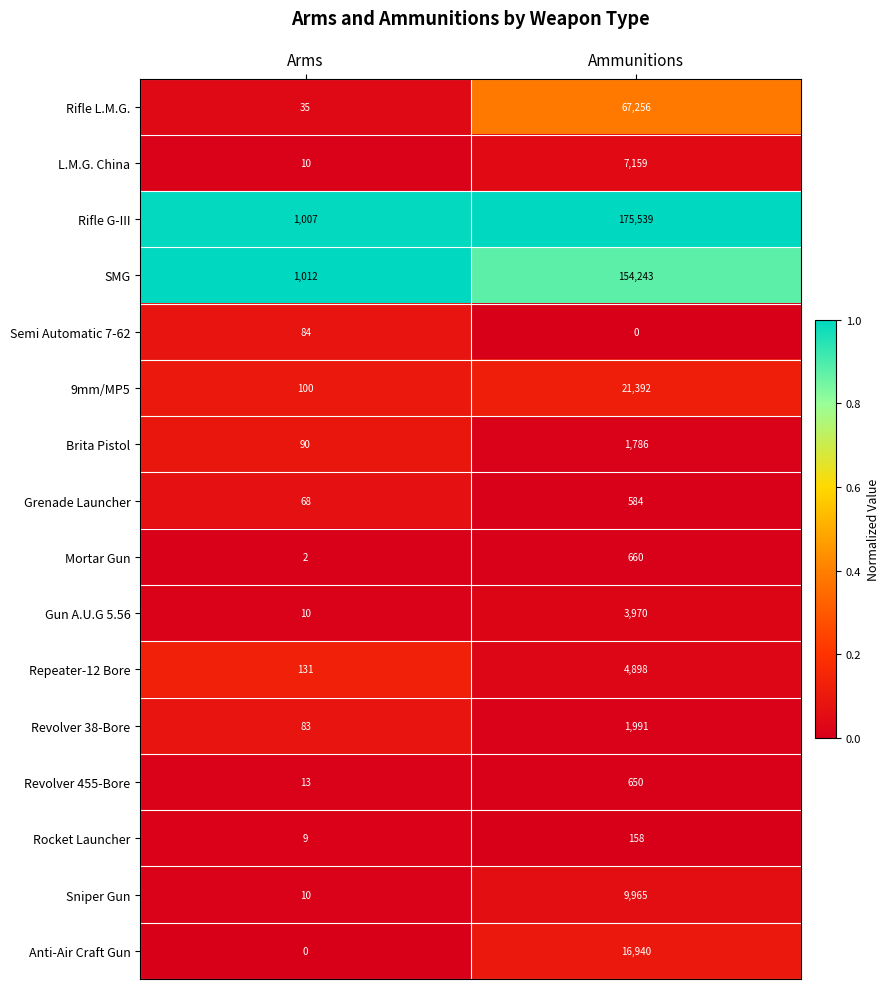

True or false: Rocket Launcher has a value of 158 at Ammunitions.

True